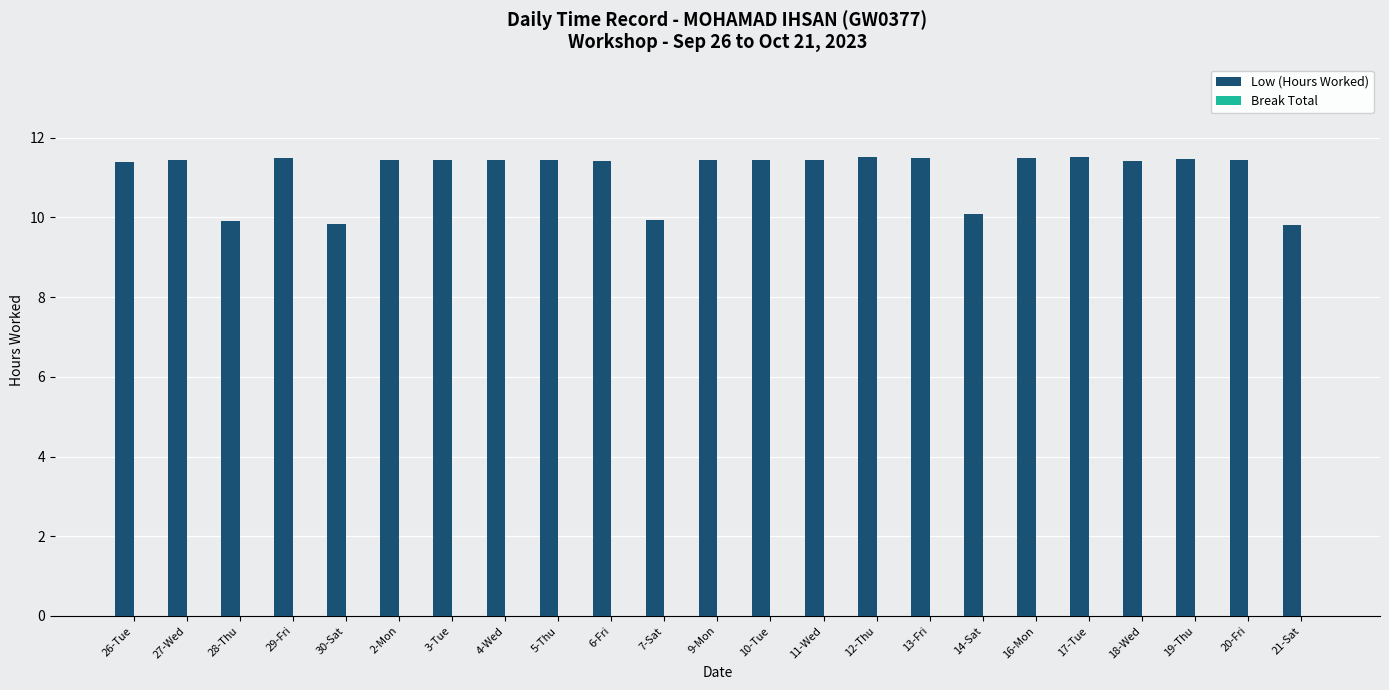

What is the smallest value displayed?

9.8